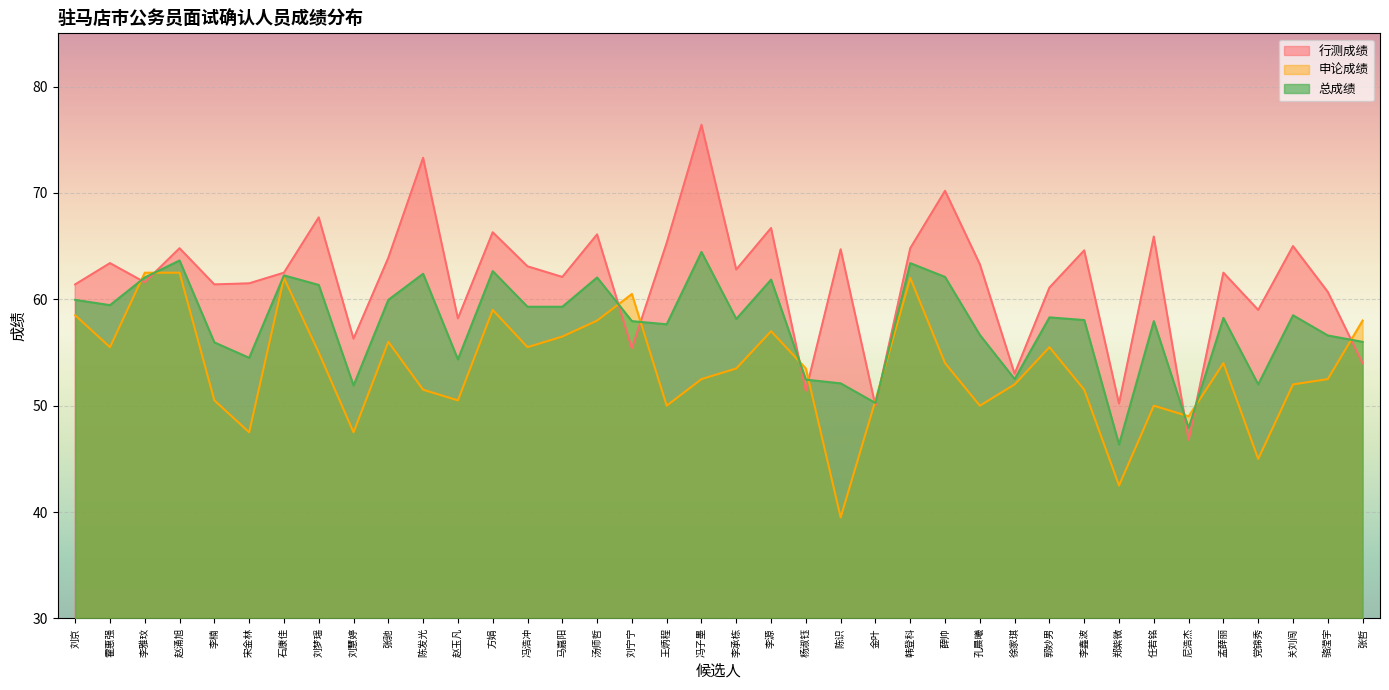

What is the label of the 14th point from the right?

韩登科